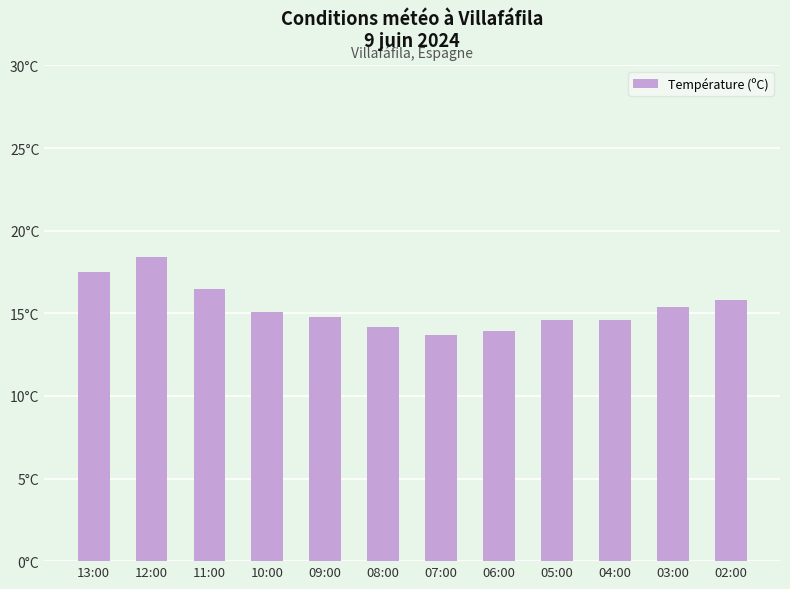

The value at 03:00 is 15.4. True or false?

True